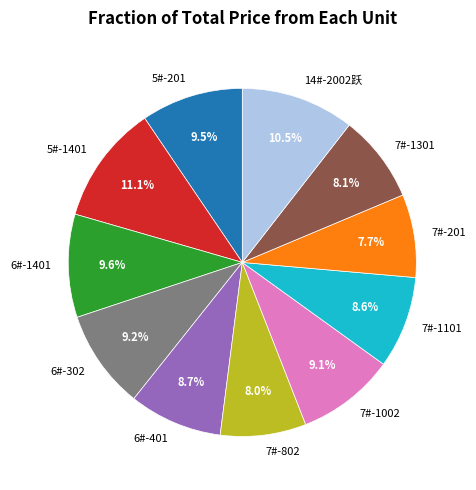

To the nearest percent, what is the combined percentage of 6#-401 and 7#-1301?

17%